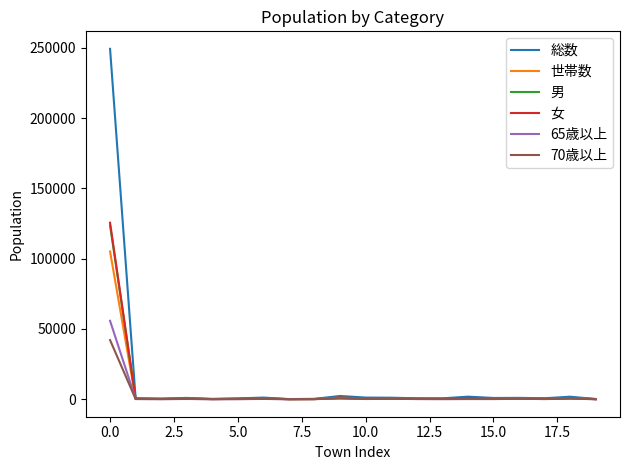

What is the greatest value displayed?

249339